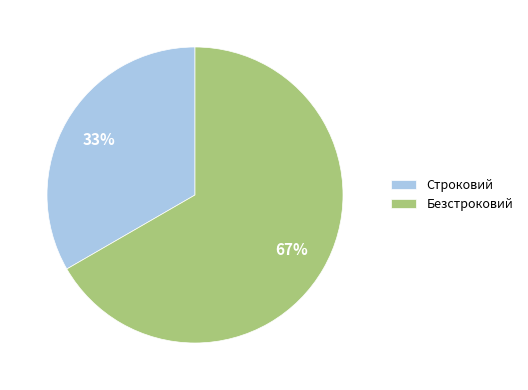

Between Безстроковий and Строковий, which is larger?

Безстроковий